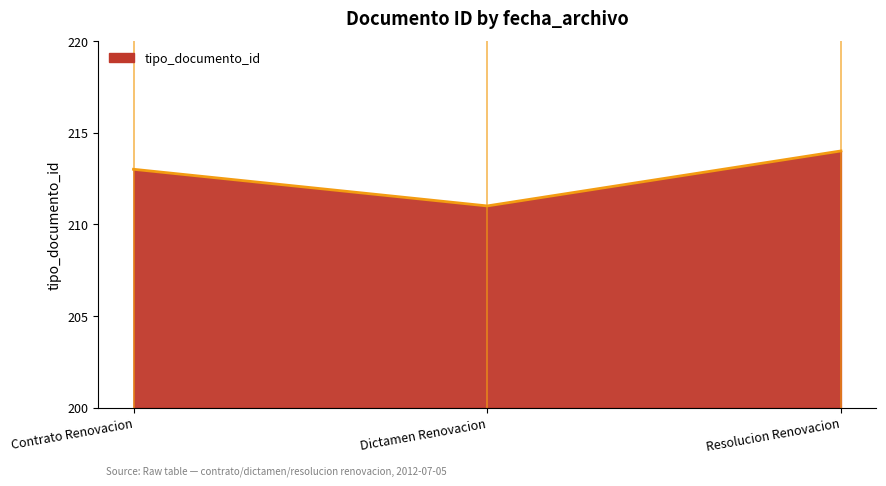

What is the greatest value displayed?

214